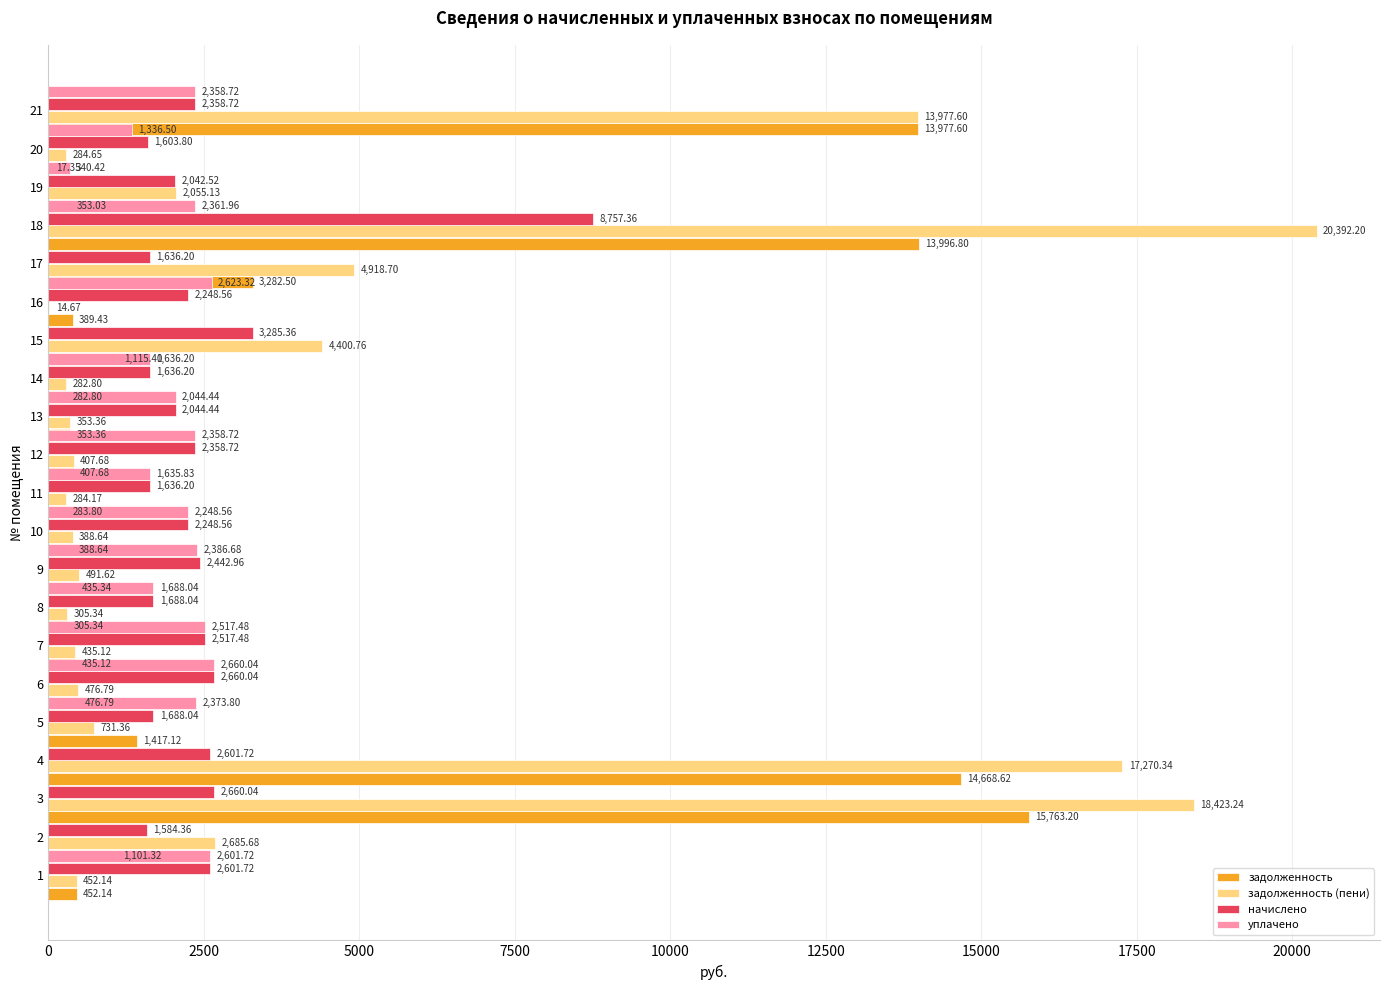

What are all the series names shown in the legend?

задолженность, задолженность (пени), начислено, уплачено